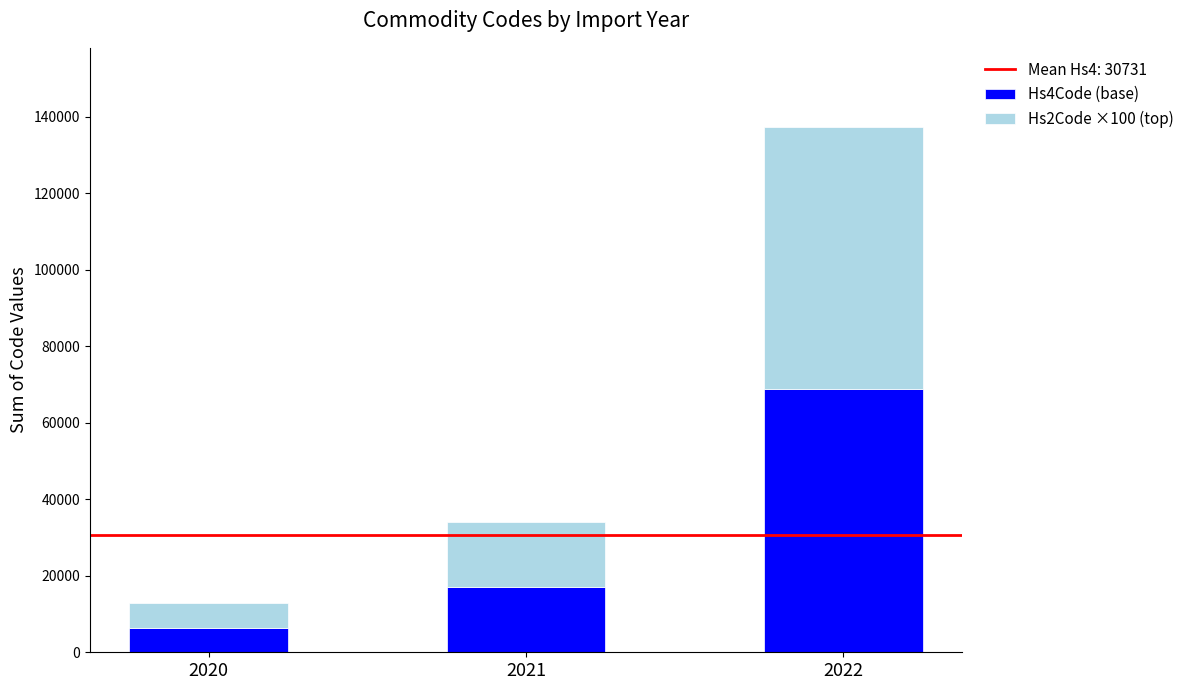

What is the total value across all series at 2022?

137384